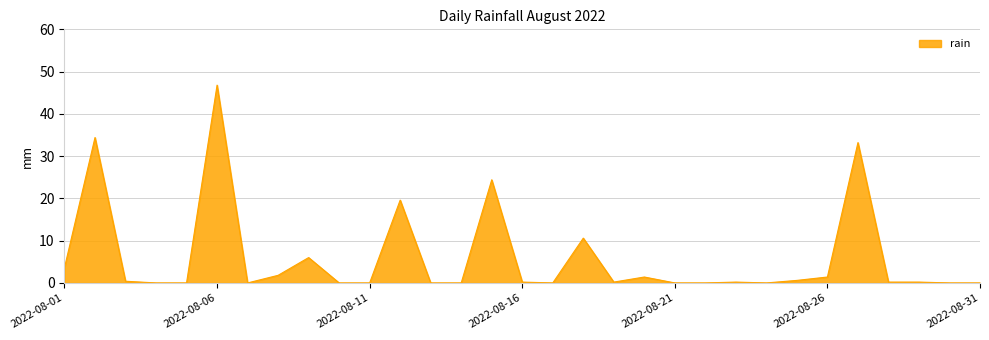

What is the difference between the maximum and minimum values?

46.8